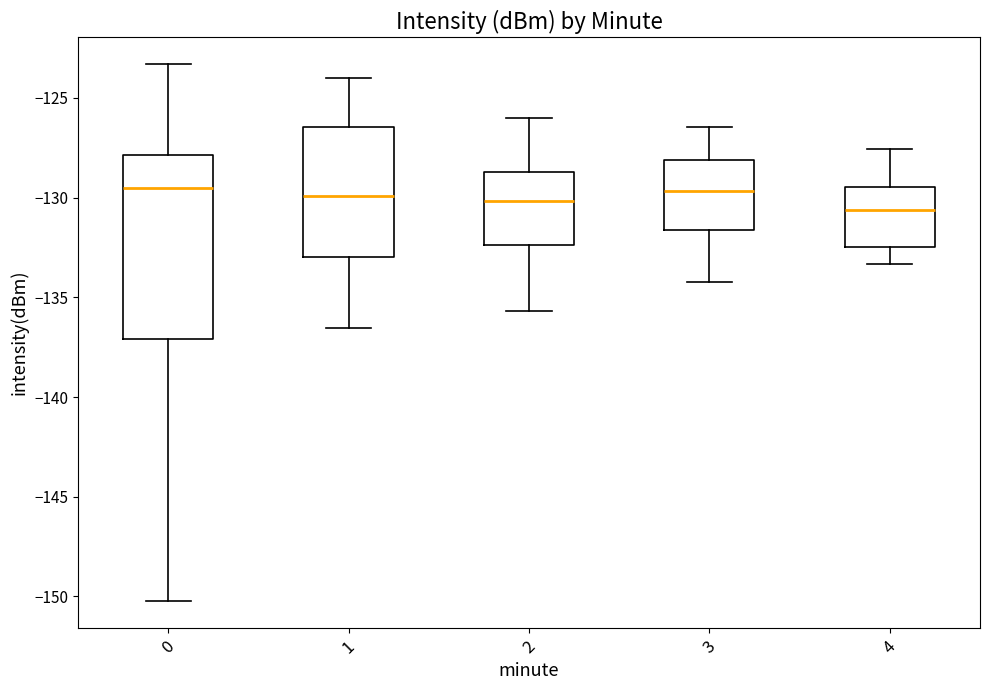

Reading left to right, transcribe this box plot: for each box, give where its median line is, the range the box spans, and where its two whiskers end, as read against the y-axis. The values are not printed on the chart, so give them approximately, as read against the axis.

0: median -129.5, box -137.0 to -128.0, whiskers -150.0 to -123.5
1: median -130.0, box -133.0 to -126.5, whiskers -136.5 to -124.0
2: median -130.0, box -132.5 to -128.5, whiskers -135.5 to -126.0
3: median -129.5, box -131.5 to -128.0, whiskers -134.0 to -126.5
4: median -130.5, box -132.5 to -129.5, whiskers -133.5 to -127.5